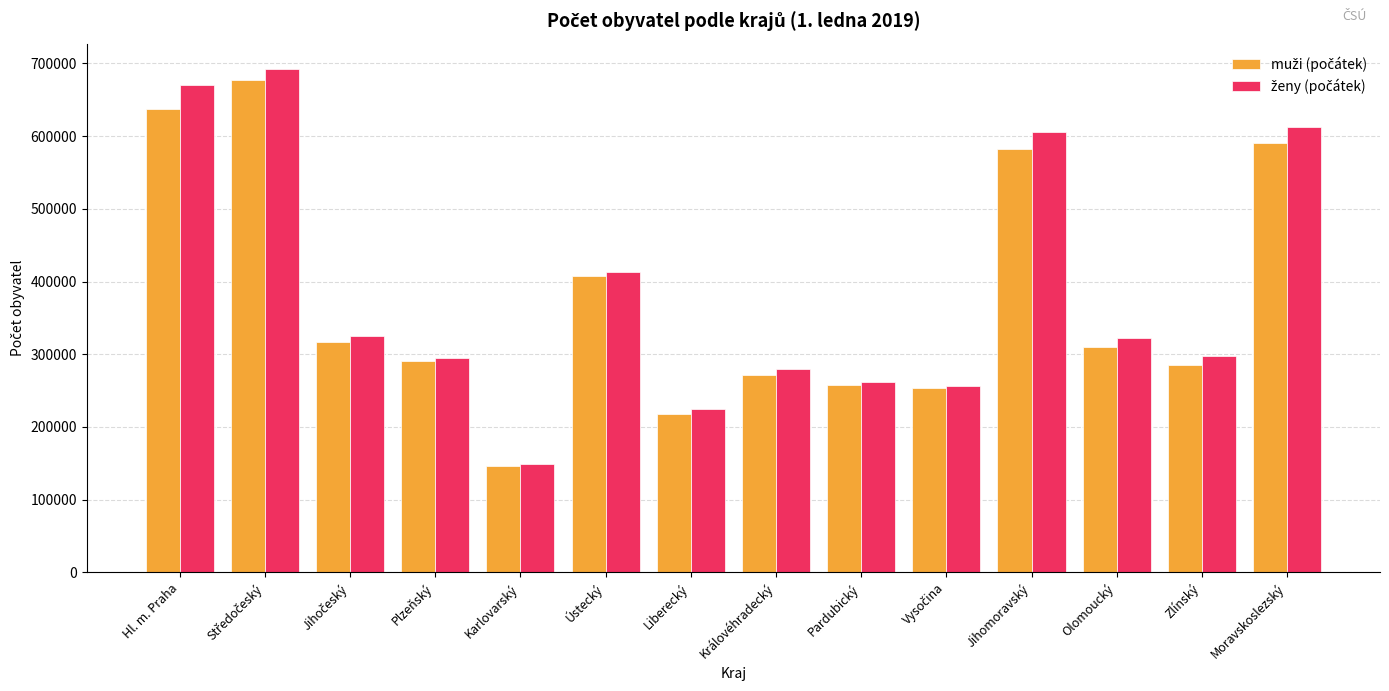

What is the greatest value displayed?

692636